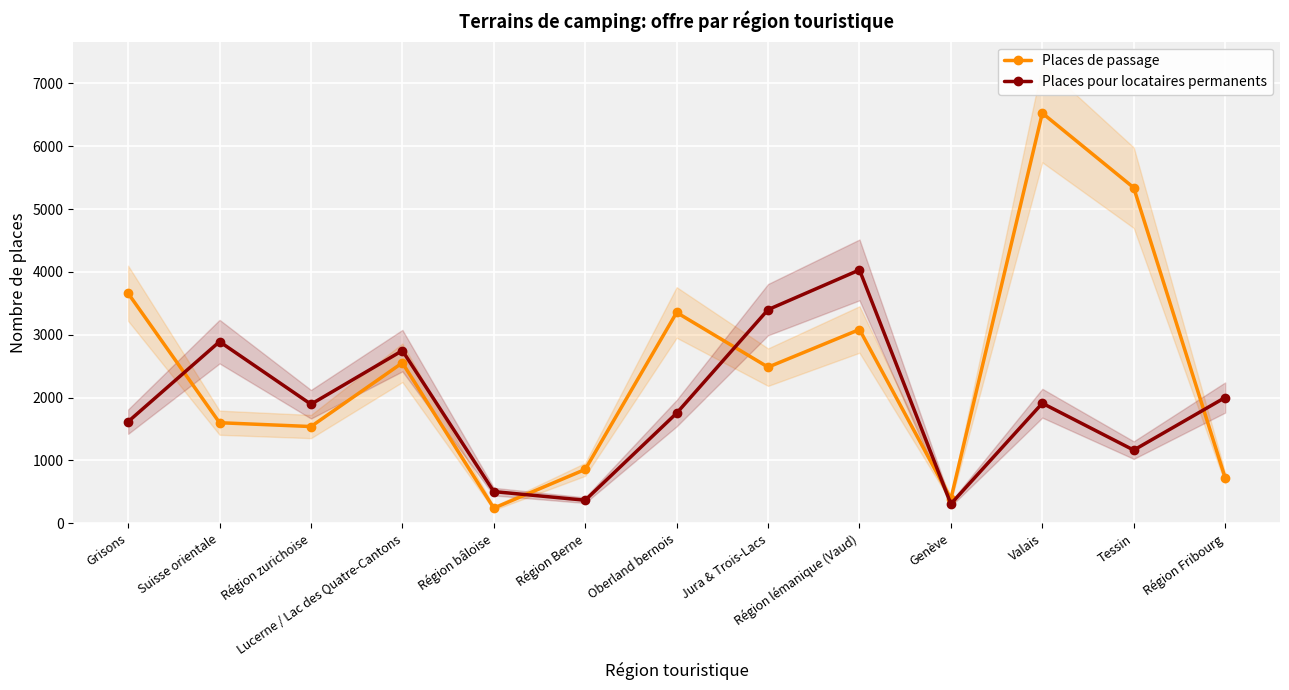

Between which two adjacent categories do Places de passage and Places pour locataires permanents first intersect?

Grisons and Suisse orientale